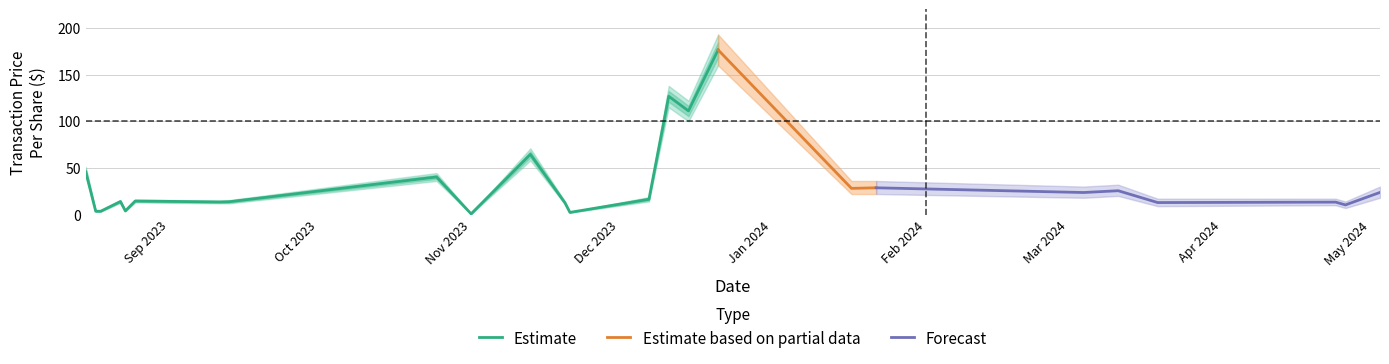

Does the chart have visible grid lines?

Yes